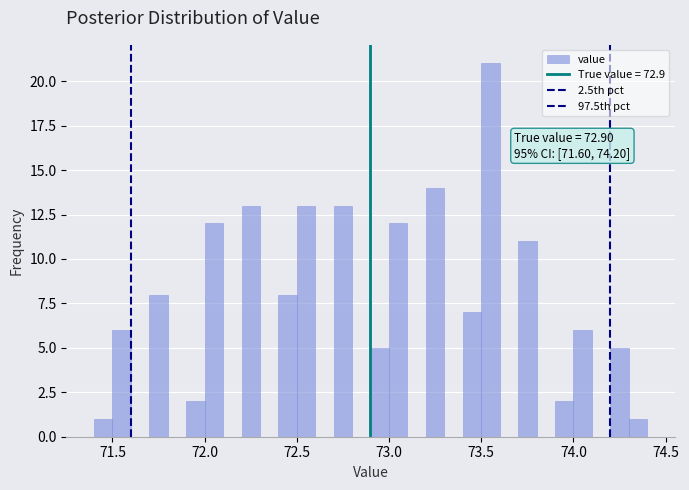

Around what value on the x-axis is the tallest bar? Give the approximate position of its centre, as read against the axis.

73.55